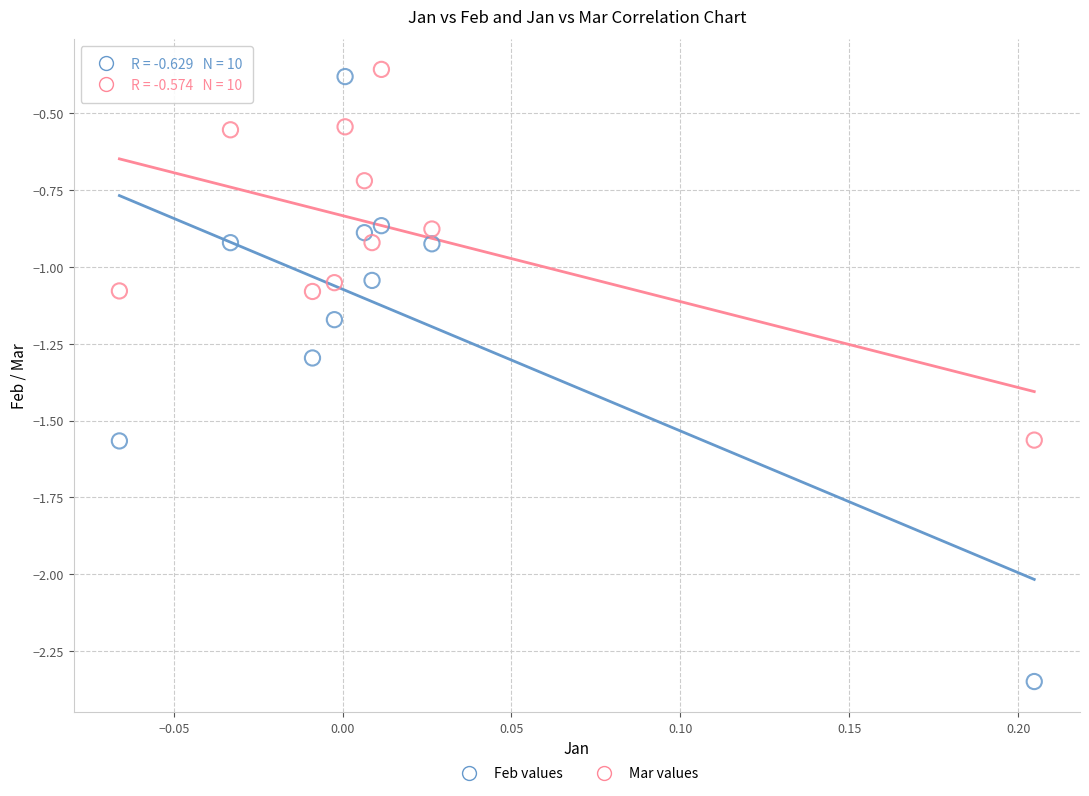

Across all data points, what is the range of X values (max minus min)?

0.3